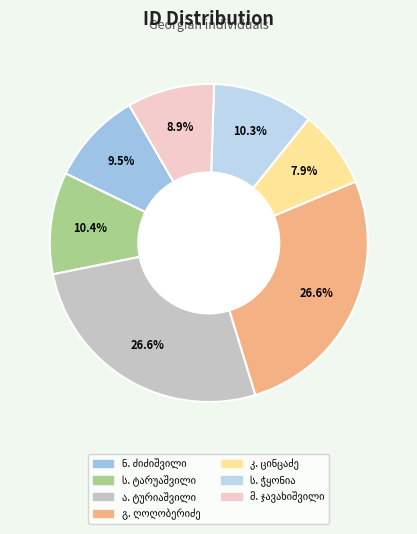

Is there any slice that represents more than half of the pie?

No